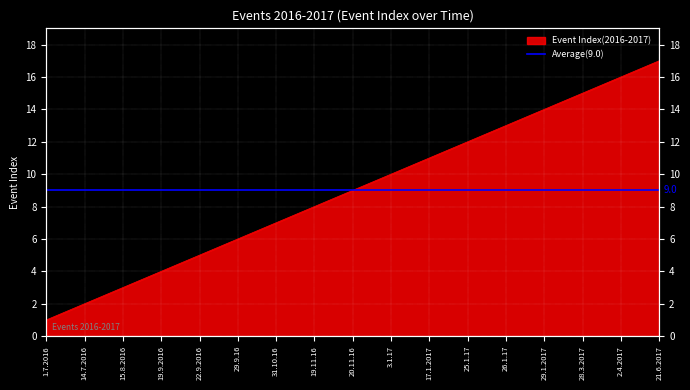

At which label is the value closest to 9?

20.11.16